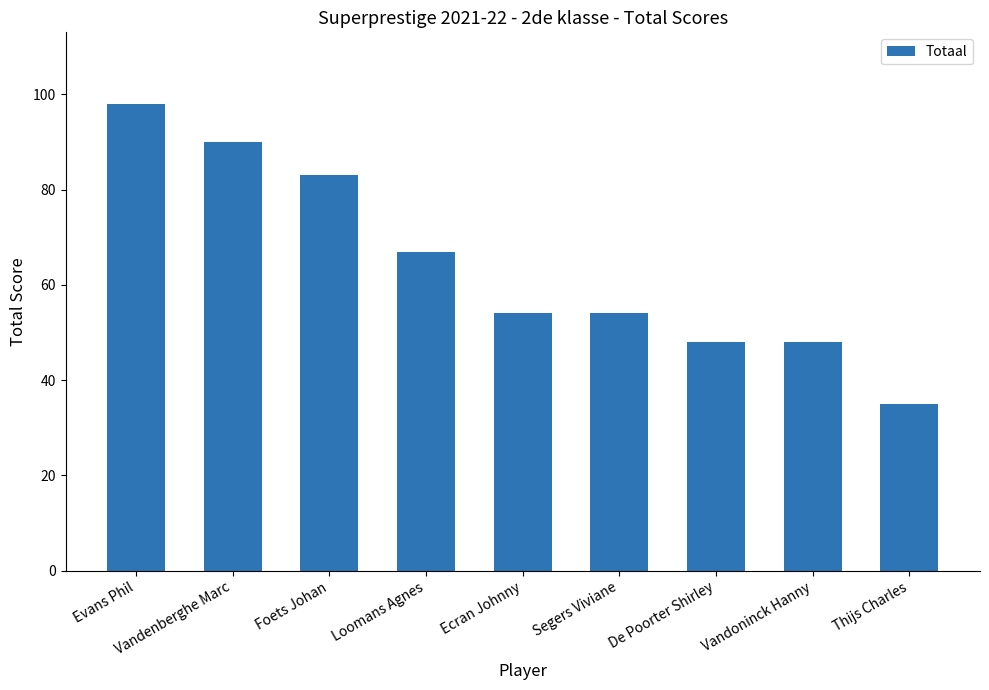

Reading left to right, what are all the values shown in this chart?

Evans Phil=98	Vandenberghe Marc=90	Foets Johan=83	Loomans Agnes=67	Ecran Johnny=54	Segers Viviane=54	De Poorter Shirley=48	Vandoninck Hanny=48	Thijs Charles=35